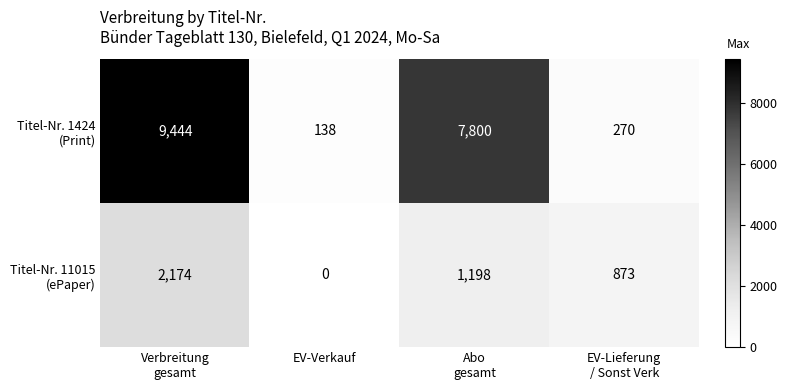

What is the maximum value shown in the chart?

9444